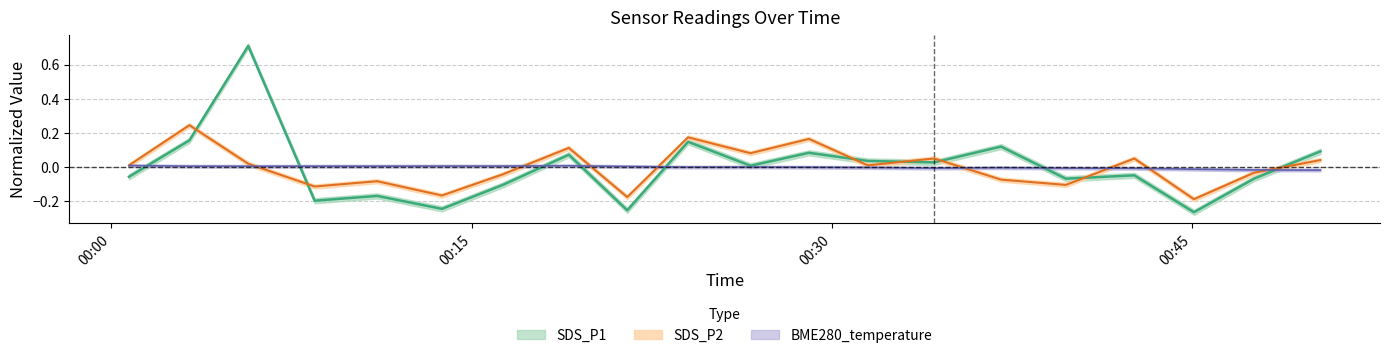

Between 2022/08/05 00:39:45 and 2022/08/05 00:05:42, which is larger?

2022/08/05 00:05:42